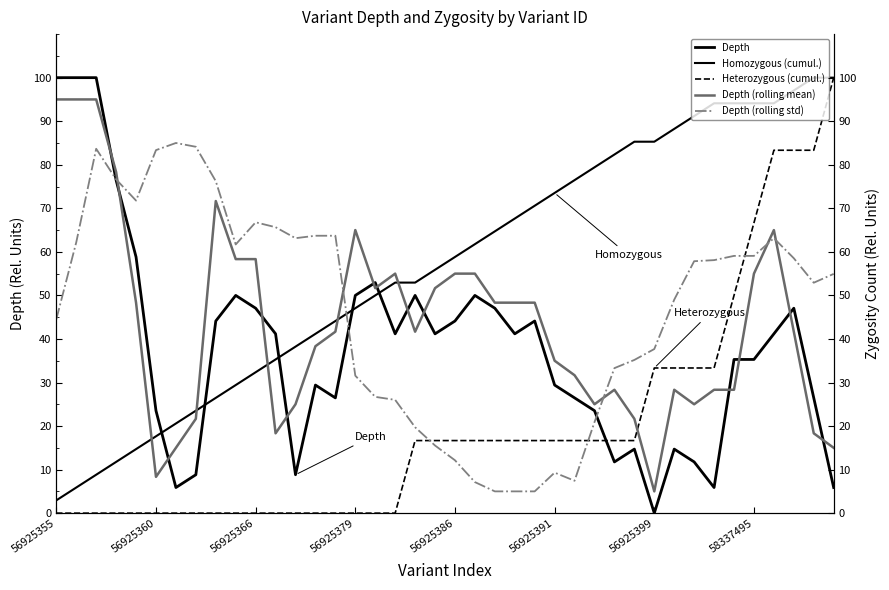

At how many categories does at least one series exceed 49?

40